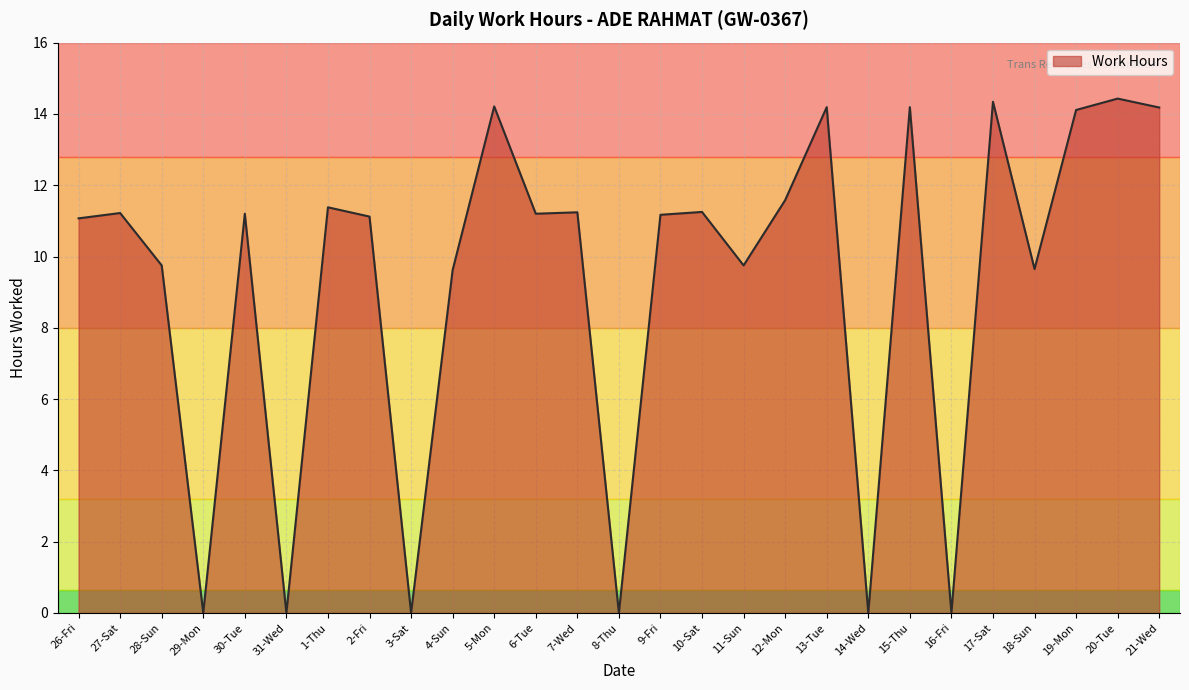

How many lines are shown in the chart?

1